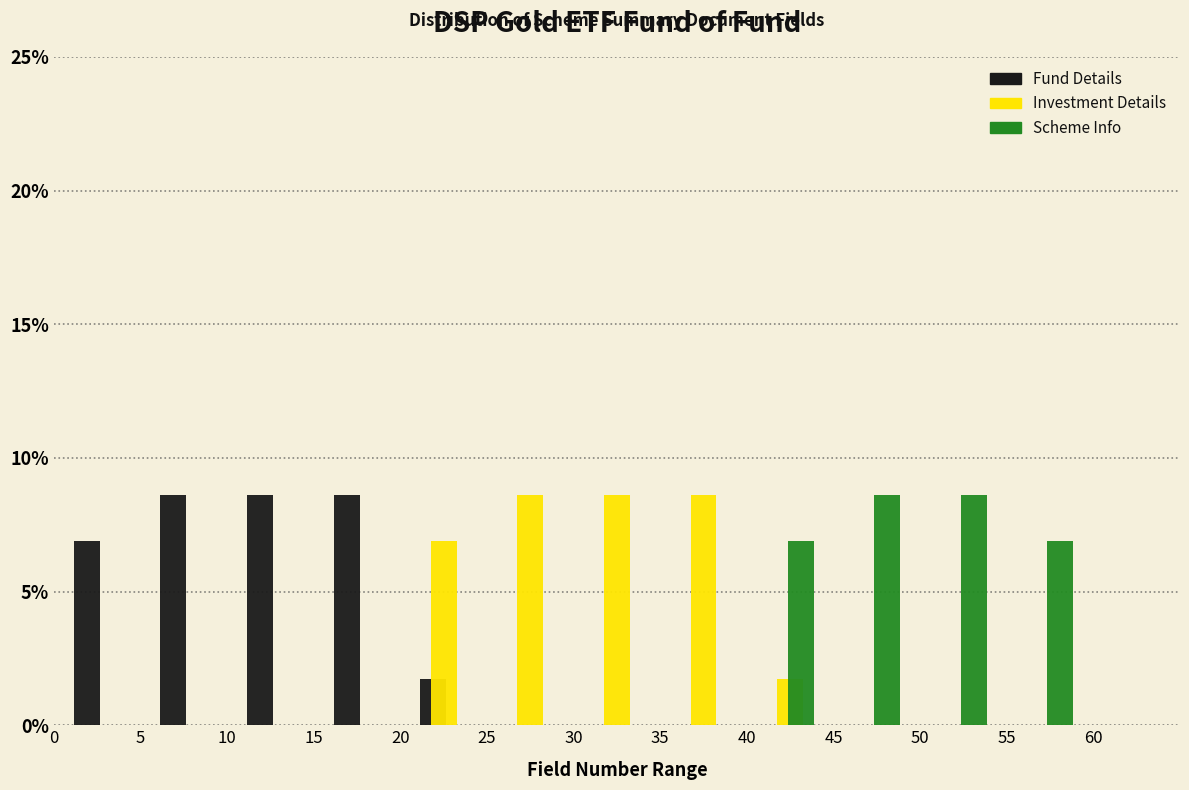

Reading left to right, transcribe this chart: for each range on the x-axis, give the height of each series' bar. The values are not printed on the chart, so give them approximately, as read against the axis.

0 to 5: Fund Details=7.0	Investment Details=0	Scheme Info=0
5 to 10: Fund Details=8.5	Investment Details=0	Scheme Info=0
10 to 15: Fund Details=8.5	Investment Details=0	Scheme Info=0
15 to 20: Fund Details=8.5	Investment Details=0	Scheme Info=0
20 to 25: Fund Details=1.5	Investment Details=7.0	Scheme Info=0
25 to 30: Fund Details=0	Investment Details=8.5	Scheme Info=0
30 to 35: Fund Details=0	Investment Details=8.5	Scheme Info=0
35 to 40: Fund Details=0	Investment Details=8.5	Scheme Info=0
40 to 45: Fund Details=0	Investment Details=1.5	Scheme Info=7.0
45 to 50: Fund Details=0	Investment Details=0	Scheme Info=8.5
50 to 55: Fund Details=0	Investment Details=0	Scheme Info=8.5
55 to 60: Fund Details=0	Investment Details=0	Scheme Info=7.0